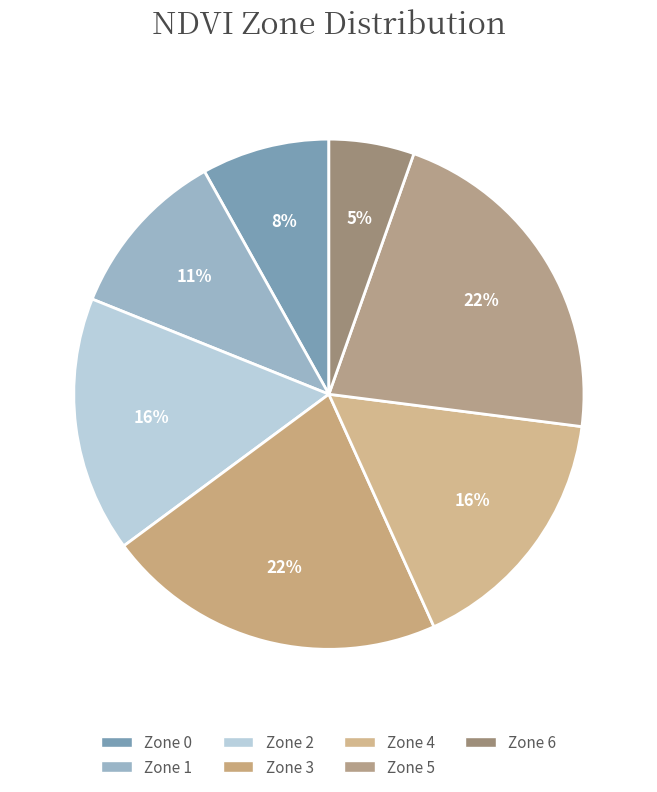

What percentage is the Zone 2 slice, to the nearest percent?

16%